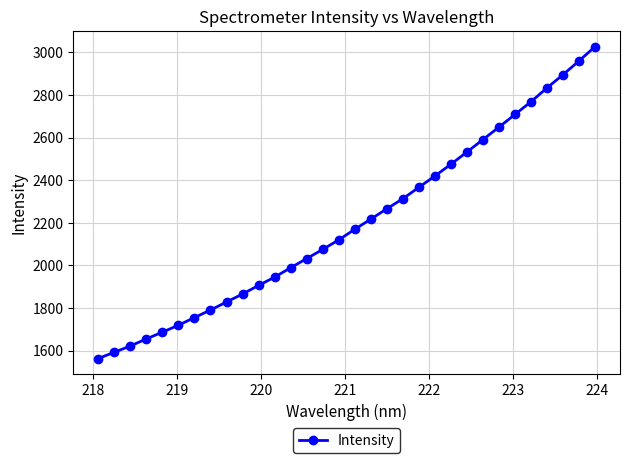

What is the value of the 13th point from the left?

1988.8